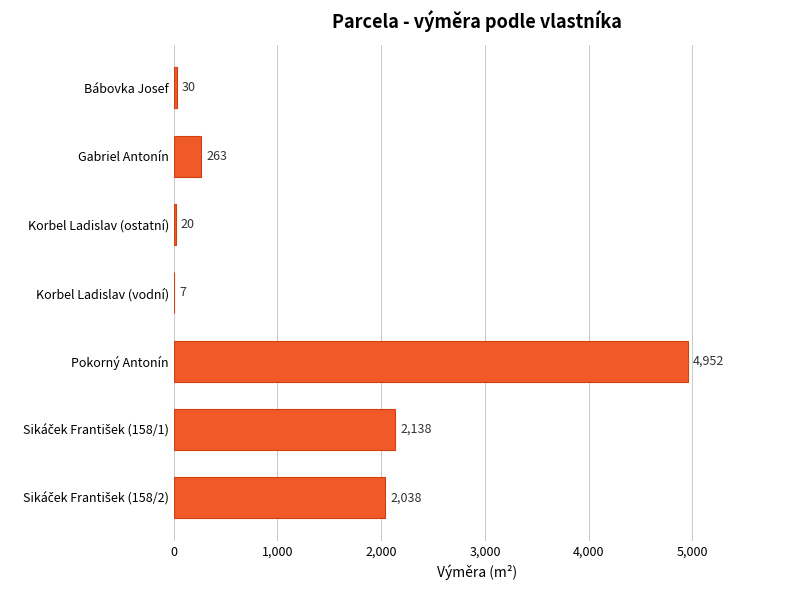

What is the greatest value displayed?

4952